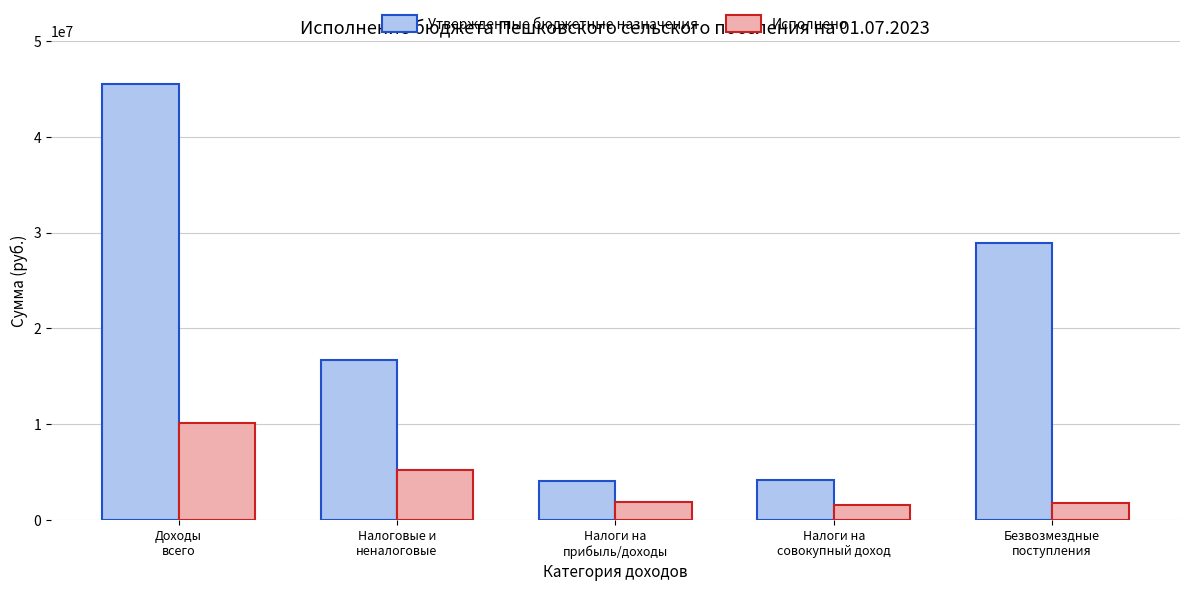

What is the difference between the Утвержденные бюджетные назначения values at Безвозмездные
поступления and Налоги на
прибыль/доходы?

24775900.0